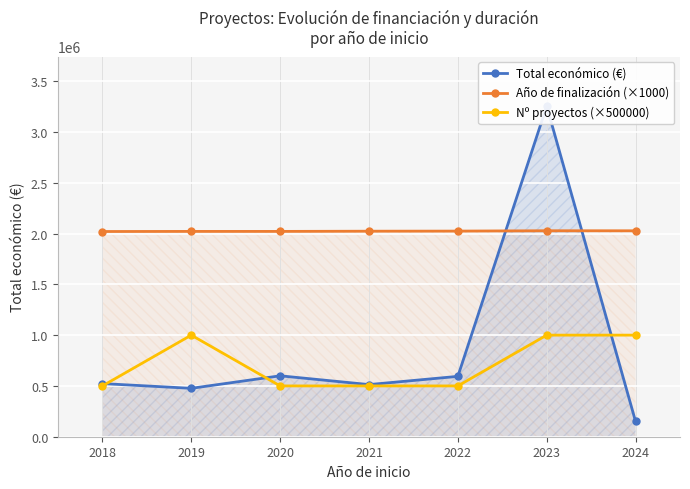

Which series ends up on top after the final intersection of Total económico (€) and Año de finalización (×1000)?

Año de finalización (×1000)